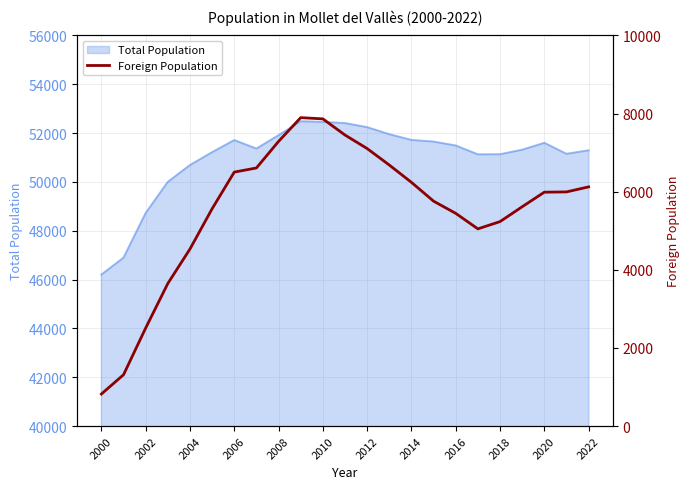

What is the greatest value displayed?

7895